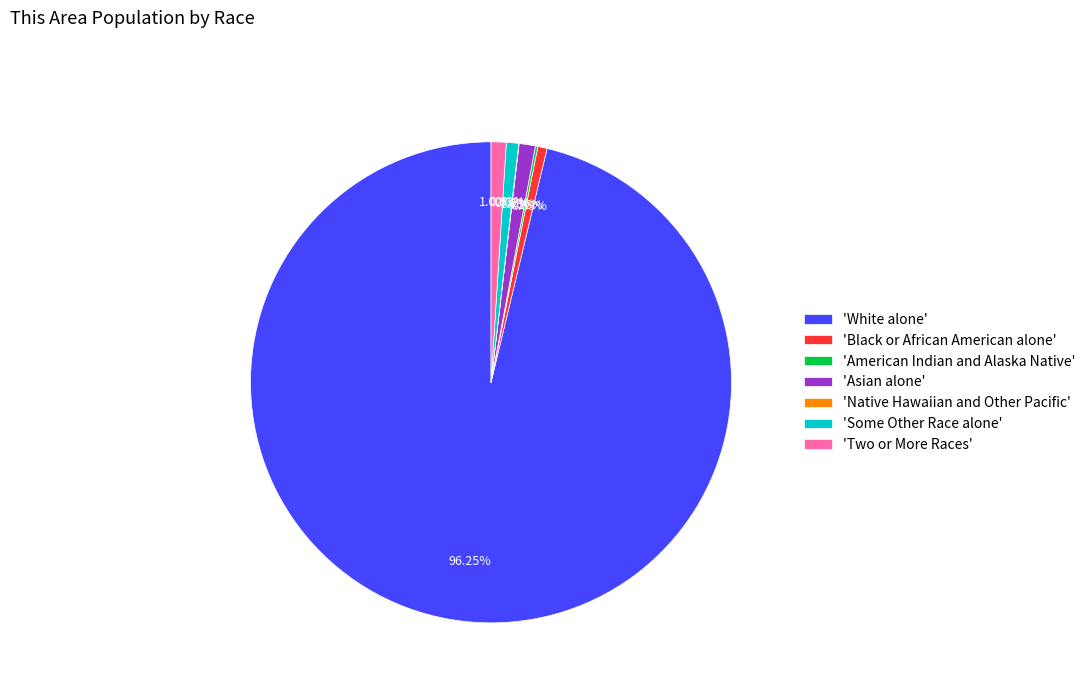

What is the majority slice?

'White alone'